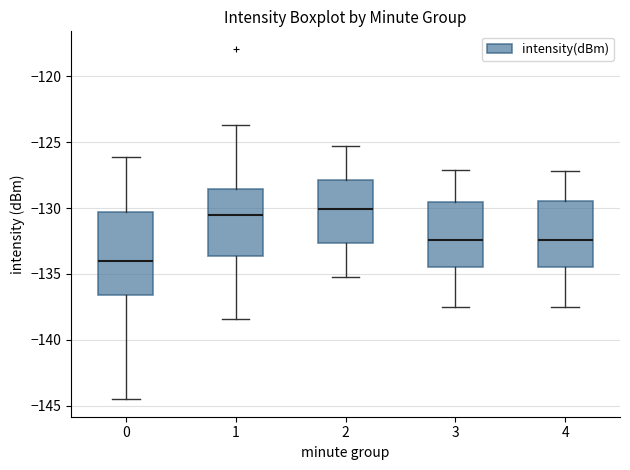

Reading left to right, transcribe this box plot: for each box, give where its median line is, the range the box spans, and where its two whiskers end, as read against the y-axis. The values are not printed on the chart, so give them approximately, as read against the axis.

0: median -134.0, box -136.5 to -130.5, whiskers -144.5 to -126.0
1: median -130.5, box -133.5 to -128.5, whiskers -138.5 to -123.5
2: median -130.0, box -132.5 to -128.0, whiskers -135.0 to -125.5
3: median -132.5, box -134.5 to -129.5, whiskers -137.5 to -127.0
4: median -132.5, box -134.5 to -129.5, whiskers -137.5 to -127.0